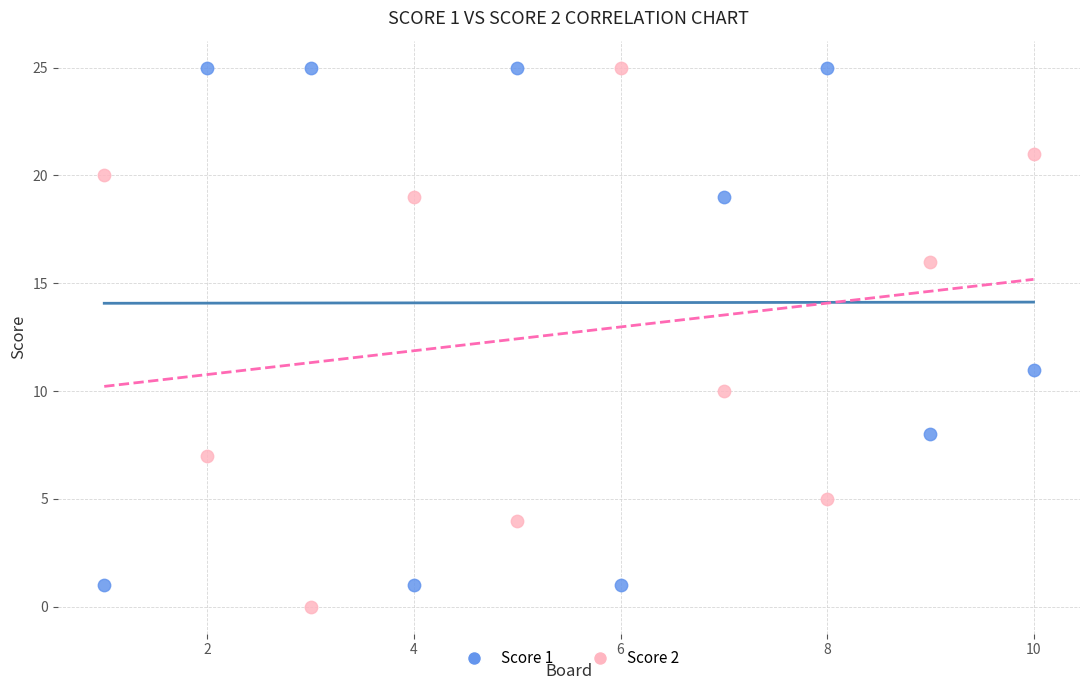

Which series has the largest Y range (max minus min)?

Score 2